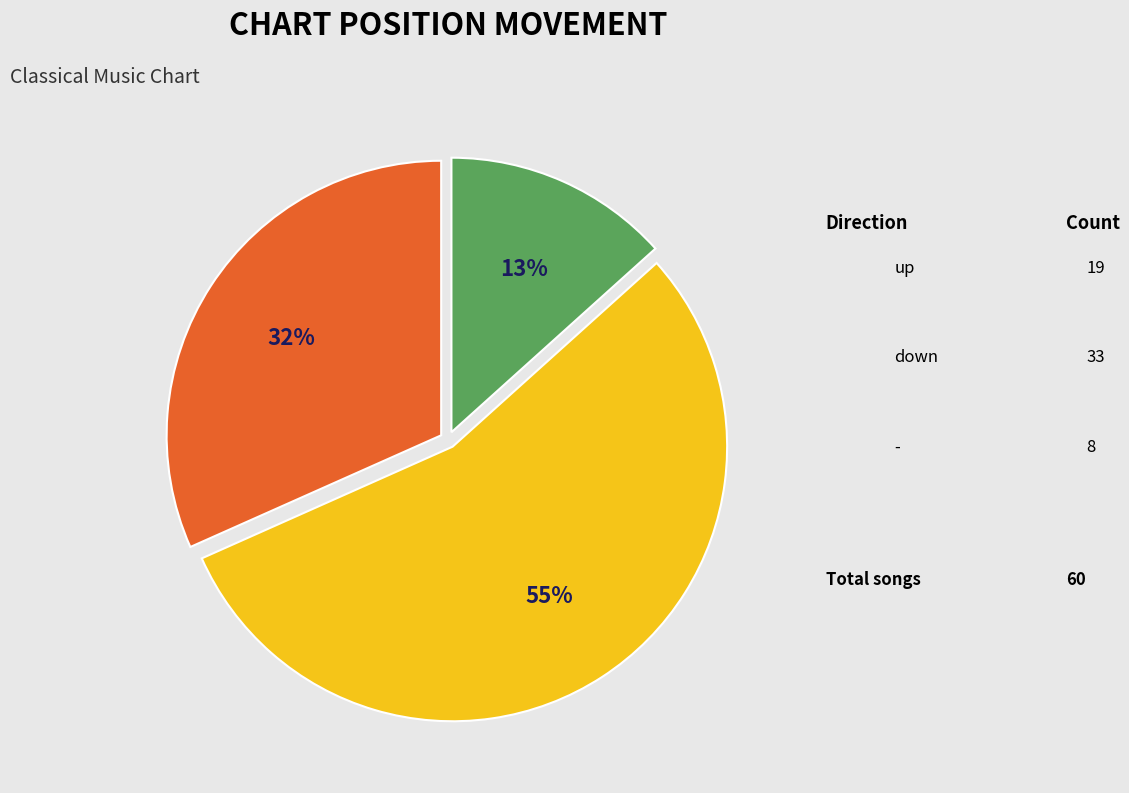

Count the number of slices in the pie.

3